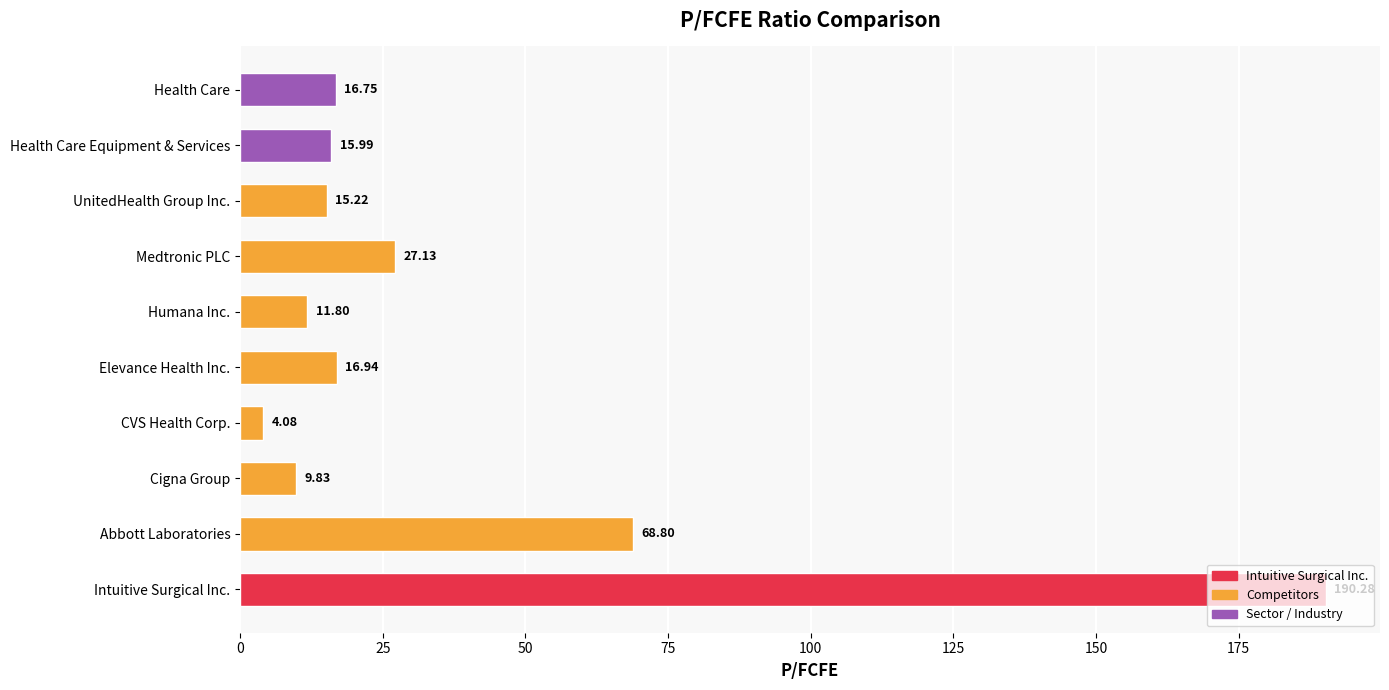

Rank the categories by value from lowest to highest.

CVS Health Corp., Cigna Group, Humana Inc., UnitedHealth Group Inc., Health Care Equipment & Services, Health Care, Elevance Health Inc., Medtronic PLC, Abbott Laboratories, Intuitive Surgical Inc.